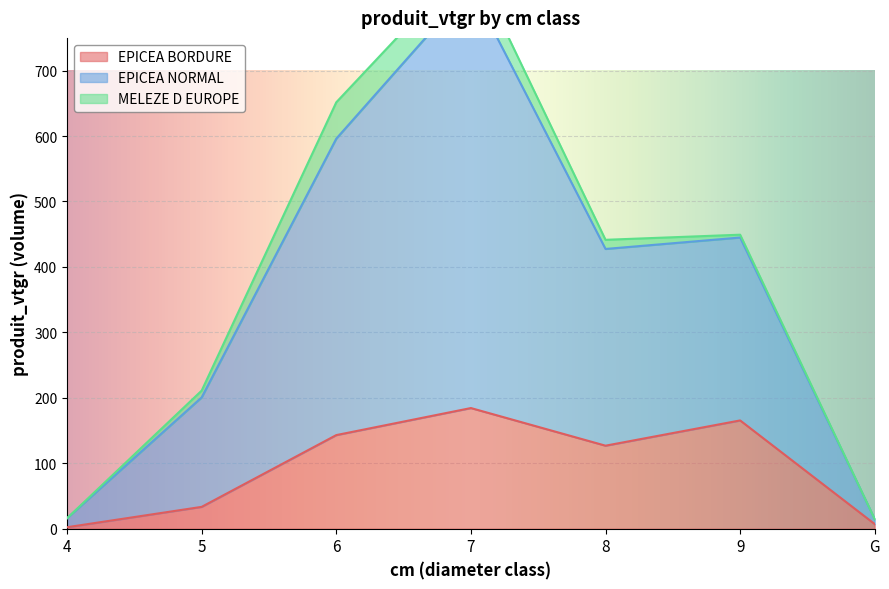

At which category does EPICEA BORDURE reach its first local valley?

8